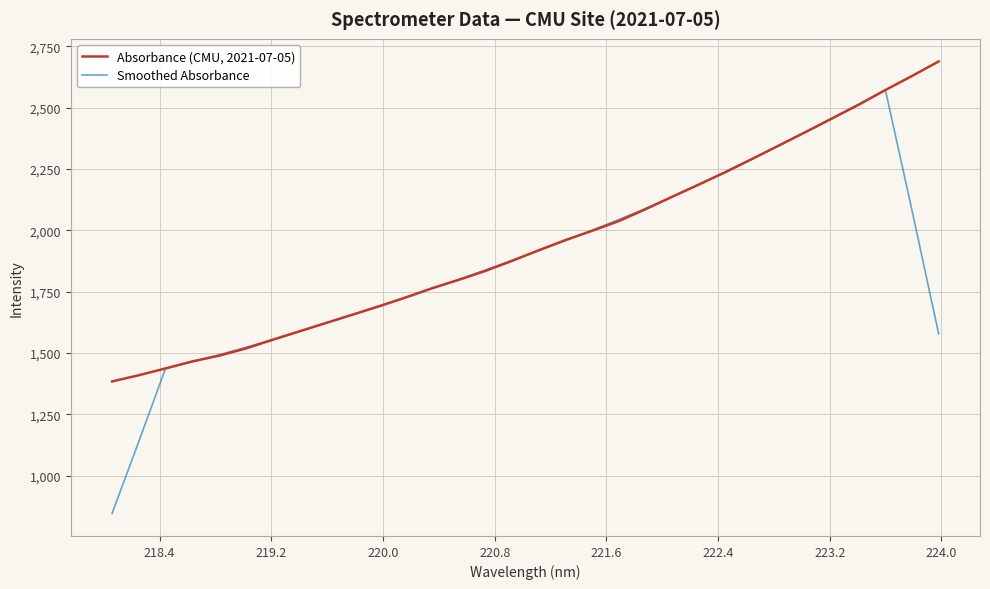

Rank the series by their maximum value, from highest to lowest.

Absorbance (CMU, 2021-07-05), Smoothed Absorbance